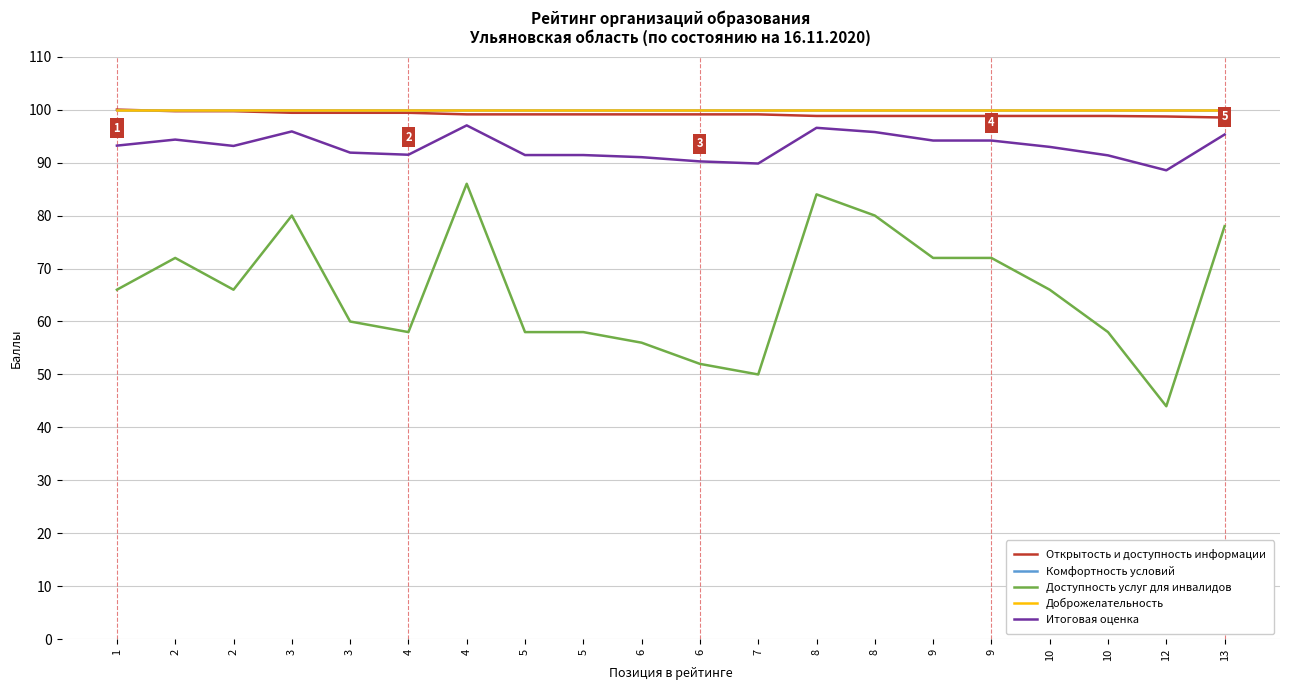

Reading left to right, extract all data points from this chart.

Открытость и доступность информации: 1=100.0	2=99.7	2=99.7	3=99.4	3=99.4	4=99.4	4=99.1	5=99.1	5=99.1	6=99.1	6=99.1	7=99.1	8=98.8	8=98.8	9=98.8	9=98.8	10=98.8	10=98.8	12=98.7	13=98.5
Комфортность условий: 1=100.0	2=100.0	2=100.0	3=100.0	3=100.0	4=100.0	4=100.0	5=100.0	5=100.0	6=100.0	6=100.0	7=100.0	8=100.0	8=100.0	9=100.0	9=100.0	10=100.0	10=100.0	12=100.0	13=100.0
Доступность услуг для инвалидов: 1=66.0	2=72.0	2=66.0	3=80.0	3=60.0	4=58.0	4=86.0	5=58.0	5=58.0	6=56.0	6=52.0	7=50.0	8=84.0	8=80.0	9=72.0	9=72.0	10=66.0	10=58.0	12=44.0	13=78.0
Доброжелательность: 1=100.0	2=100.0	2=100.0	3=100.0	3=100.0	4=100.0	4=100.0	5=100.0	5=100.0	6=100.0	6=100.0	7=100.0	8=100.0	8=100.0	9=100.0	9=100.0	10=100.0	10=100.0	12=100.0	13=100.0
Итоговая оценка: 1=93.2	2=94.3	2=93.1	3=95.9	3=91.9	4=91.5	4=97.0	5=91.4	5=91.4	6=91.0	6=90.2	7=89.8	8=96.6	8=95.8	9=94.2	9=94.2	10=93.0	10=91.4	12=88.5	13=95.3